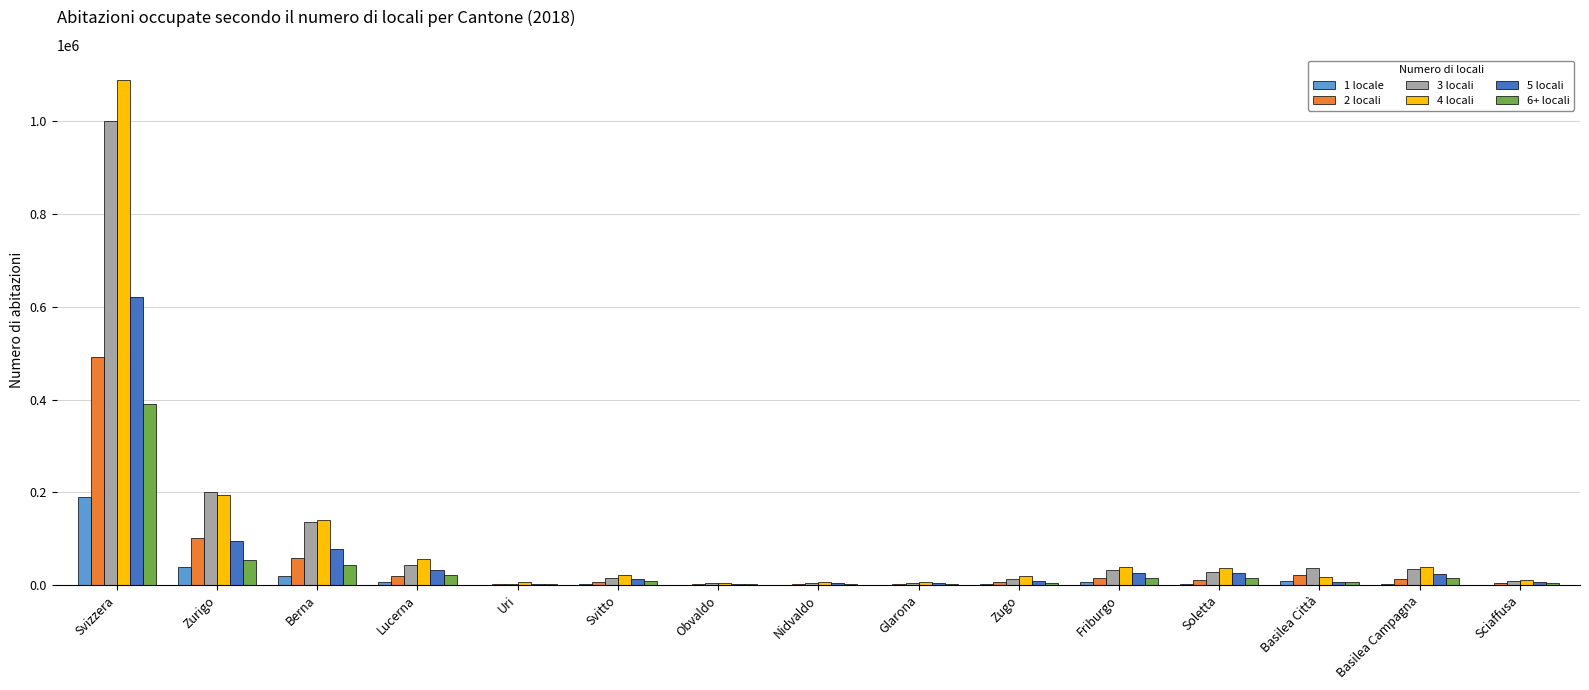

Read the 3 locali value at Berna.

135110